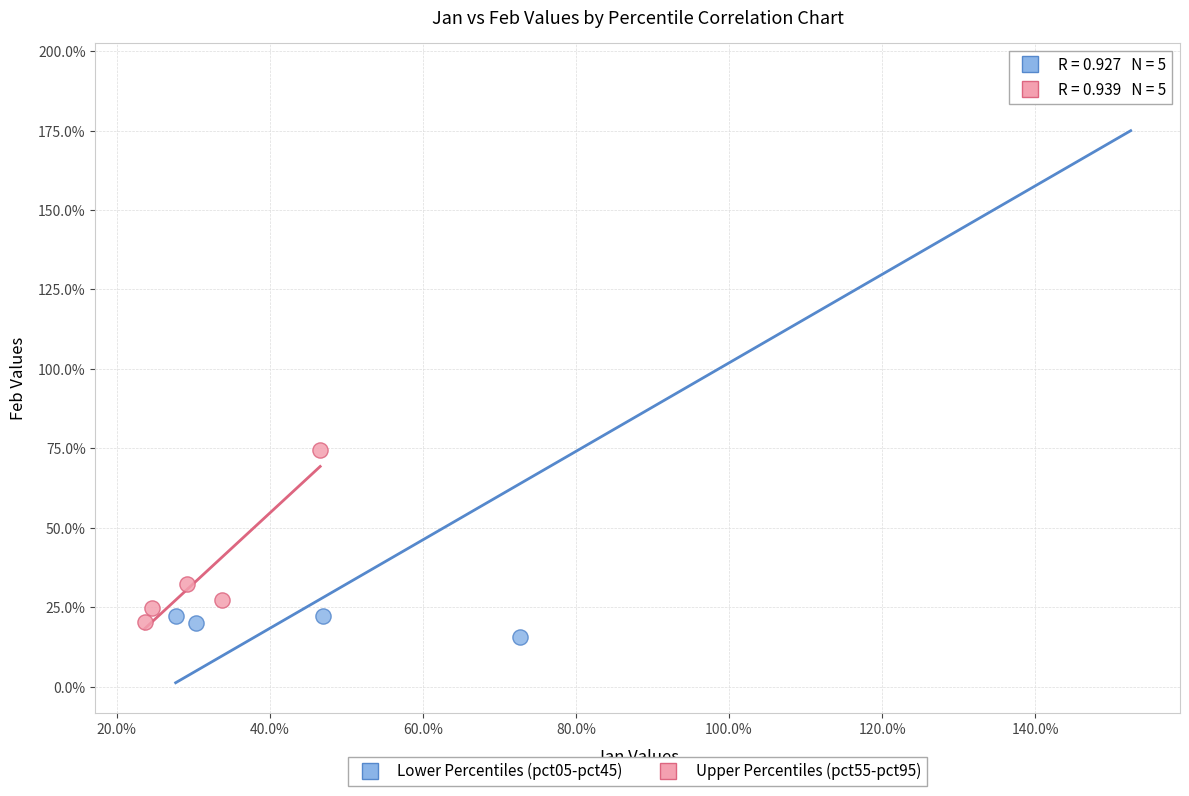

What are all the series names shown in the legend?

Lower Percentiles (pct05-pct45), Upper Percentiles (pct55-pct95)